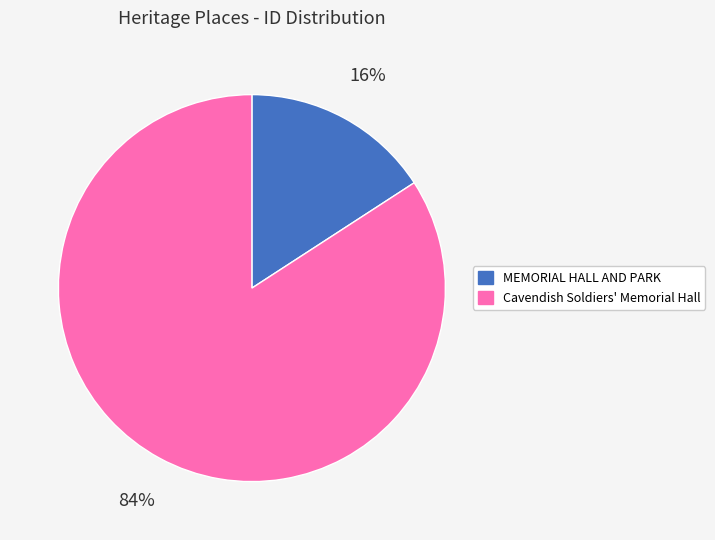

Between Cavendish Soldiers' Memorial Hall and MEMORIAL HALL AND PARK, which is larger?

Cavendish Soldiers' Memorial Hall